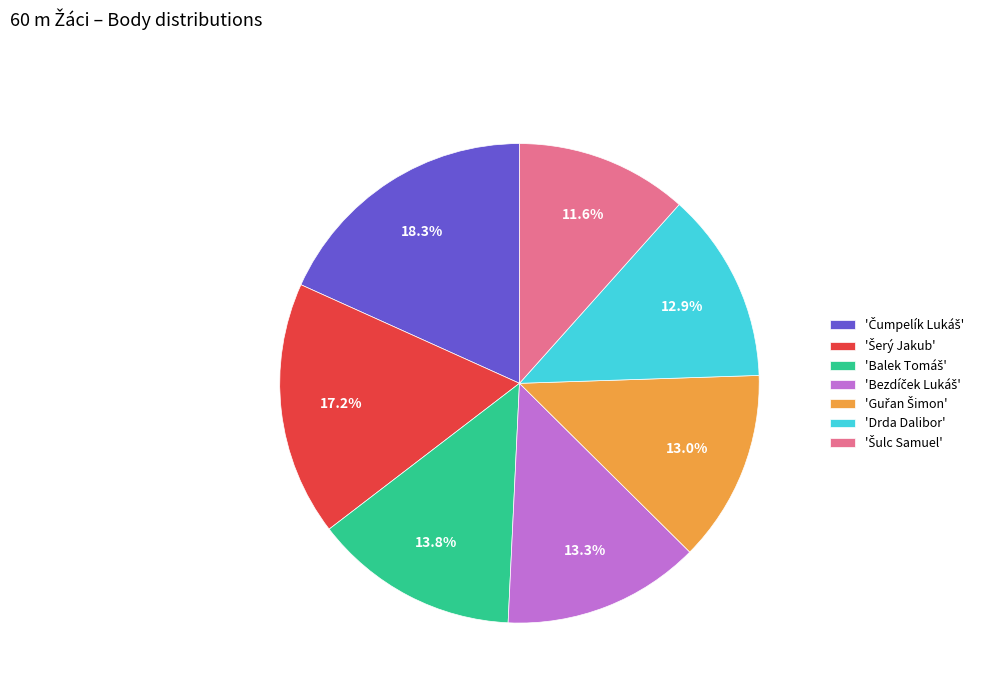

Is there a majority slice in this chart?

No